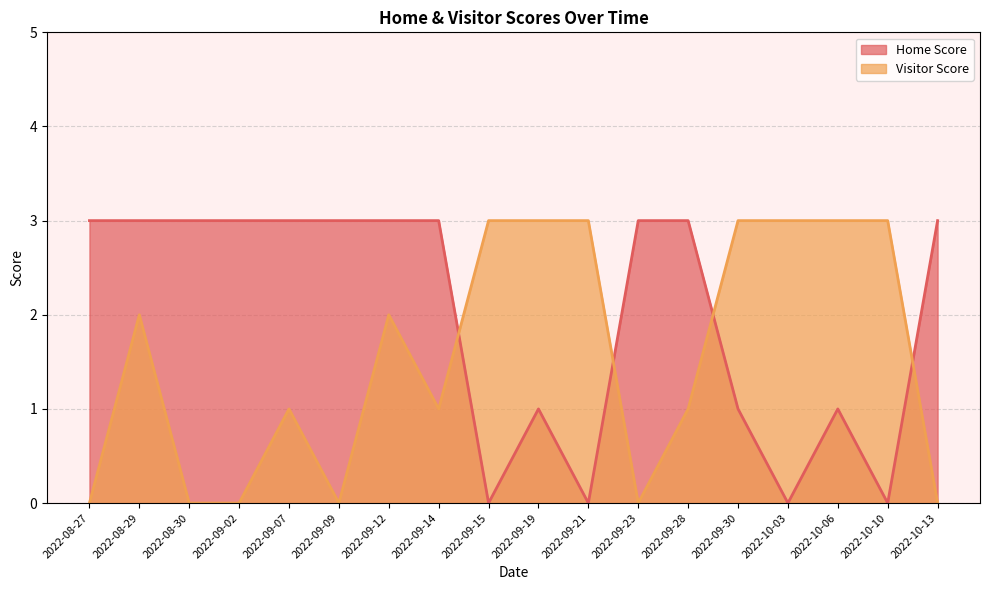

Which has a higher value, 2022-09-19 or 2022-09-23?

2022-09-23